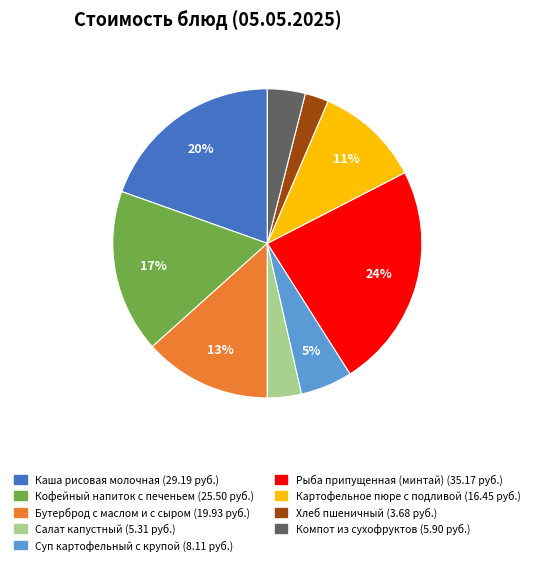

To the nearest percent, what is the difference between the Компот из сухофруктов and Суп картофельный с крупой slice percentages?

1%